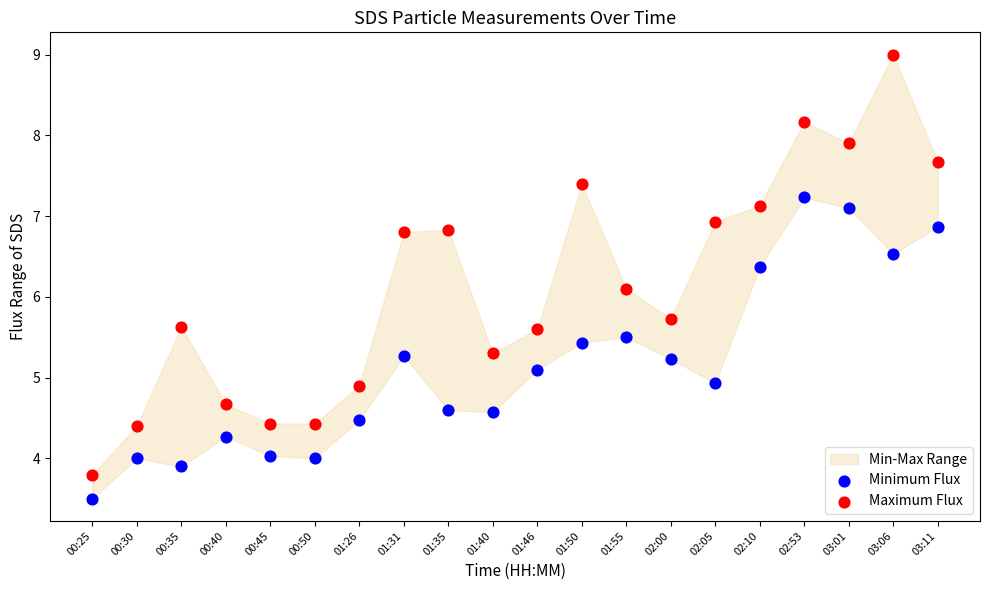

Which series has the widest spread of Y values?

Maximum Flux